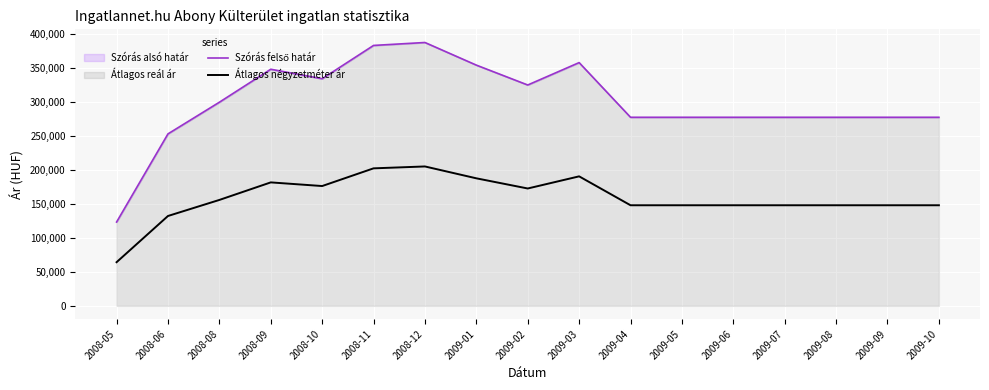

What is the value of the Szórás felső határ point at the 13th from the left?

277678